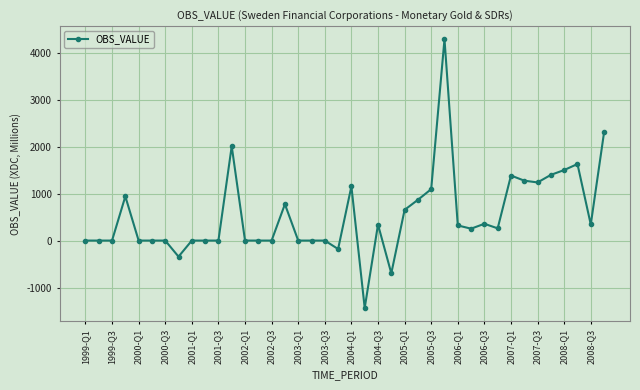

Count the number of data series in this chart.

1